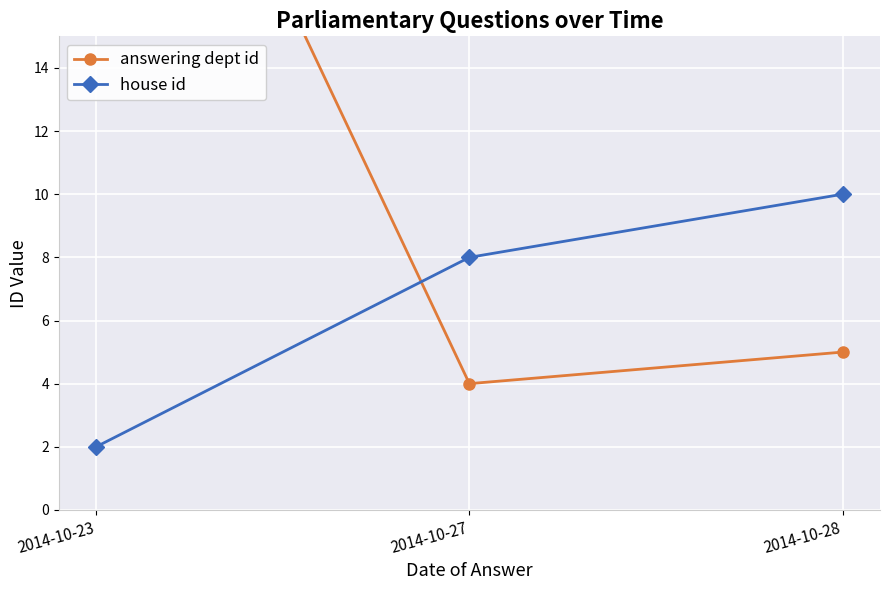

How many data points in answering dept id are less than 5?

1